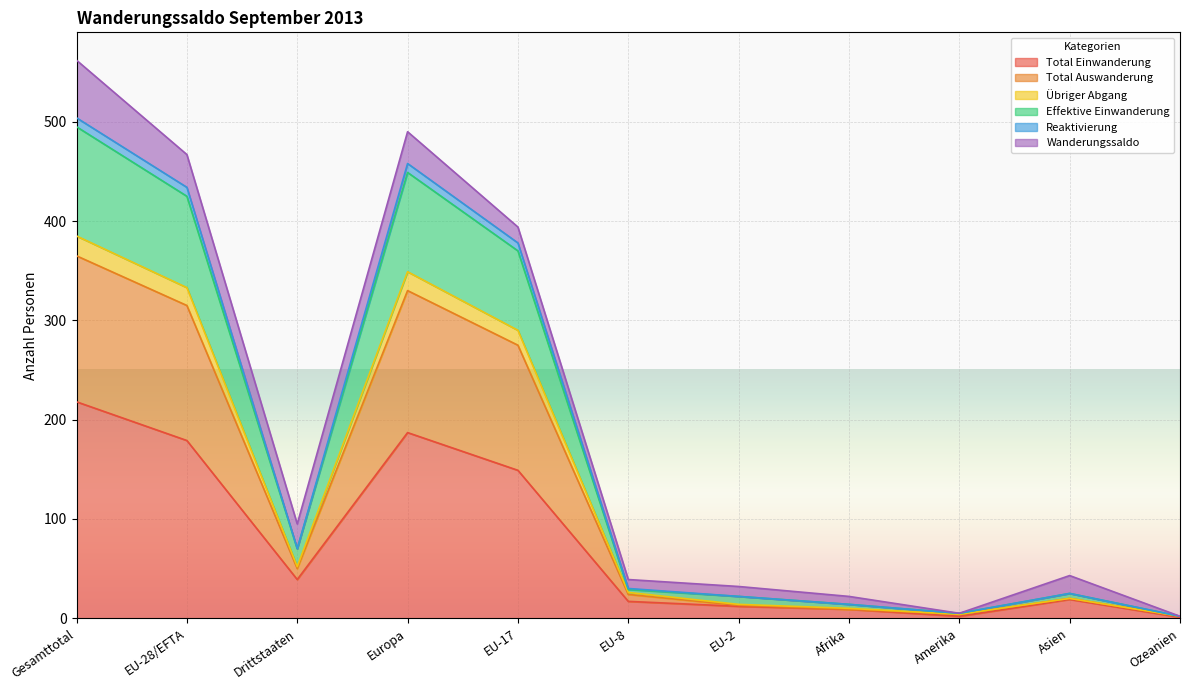

What is the maximum value for Total Einwanderung?

218